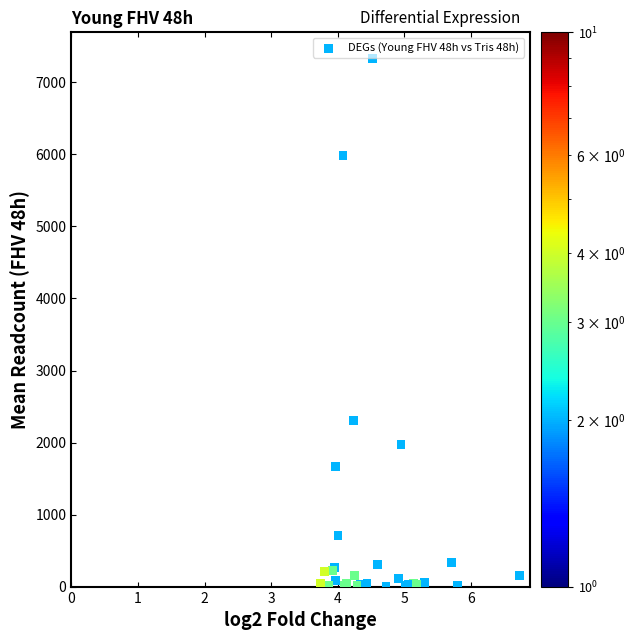

What Y value in the scatter plot is closest to 3669?

2304.4